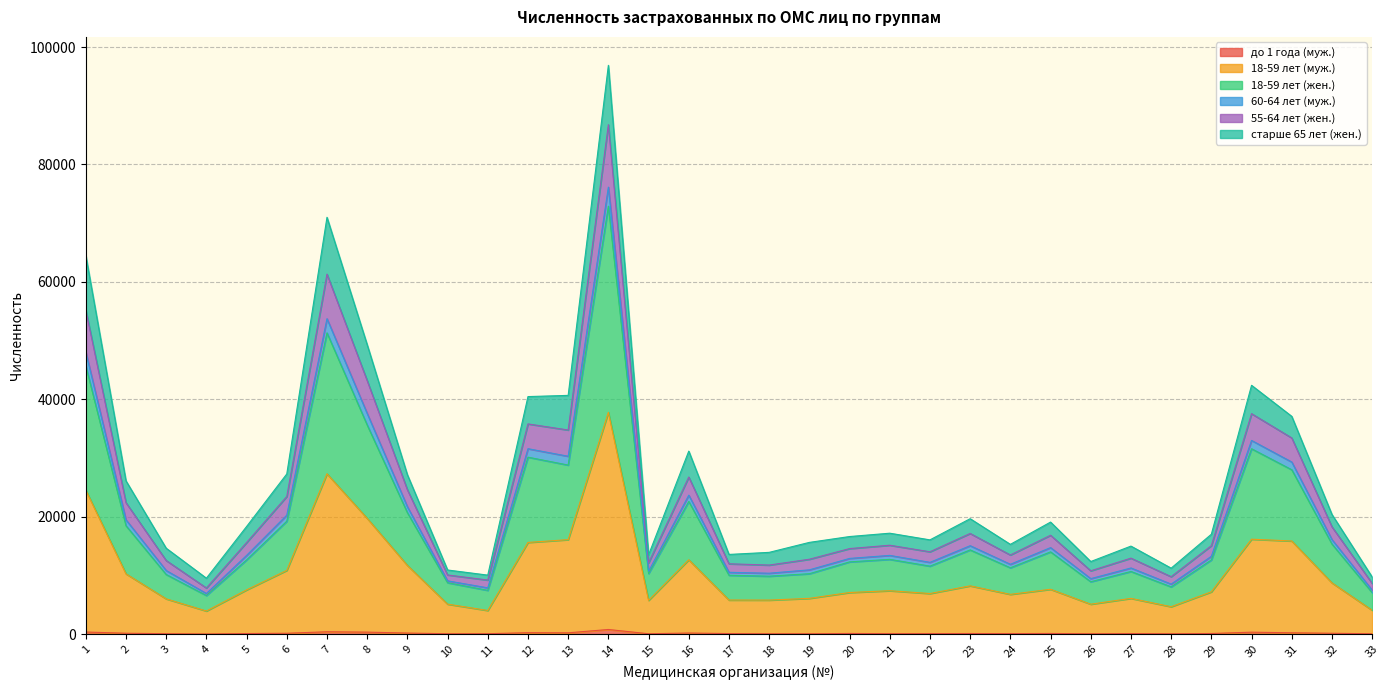

Count the number of categories in the chart.

33